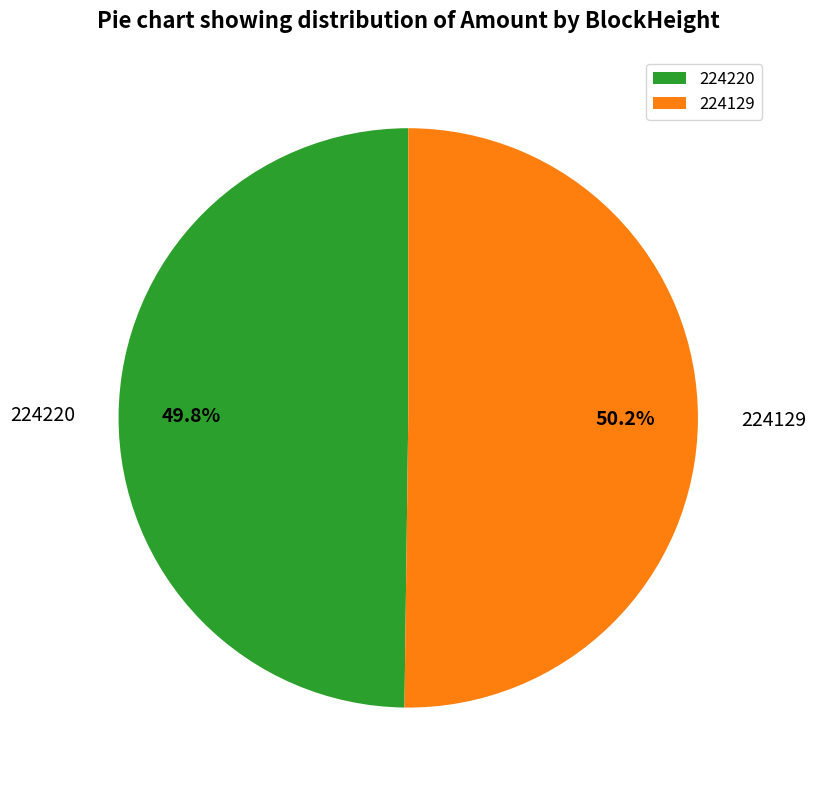

Approximately how many times larger is the value at 224220 compared to 224129?

1.0